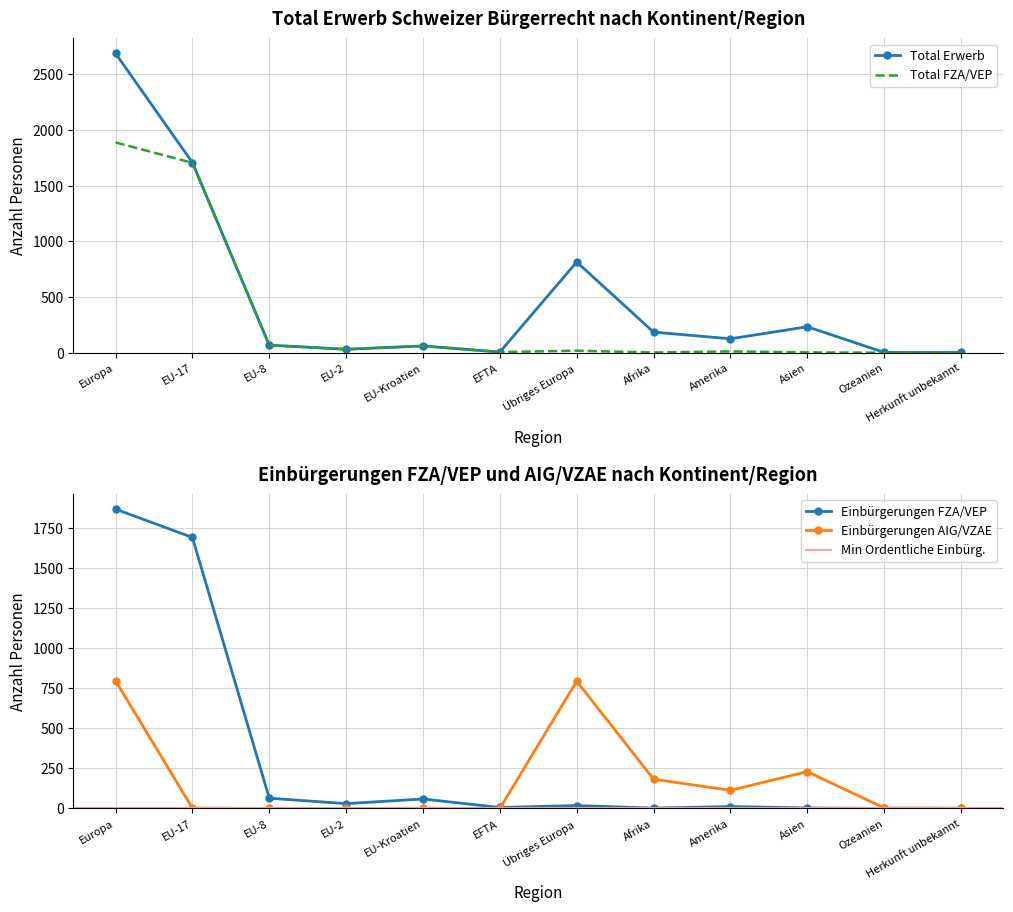

What is the sum of the Total Erwerb values at EU-17 and Herkunft unbekannt?

1708